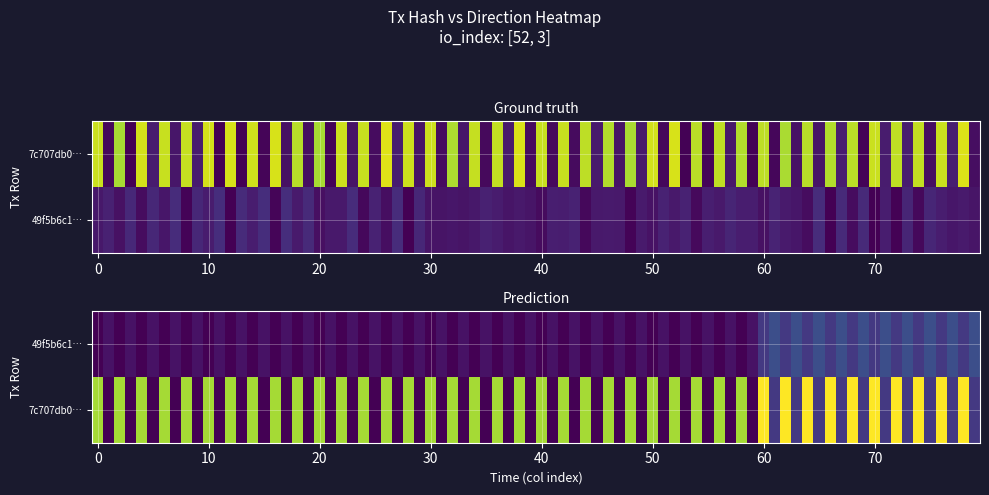

What is the sum of all 49f5b6c15ad1e88616b9a3d0863e565557fbcac values?

5.7